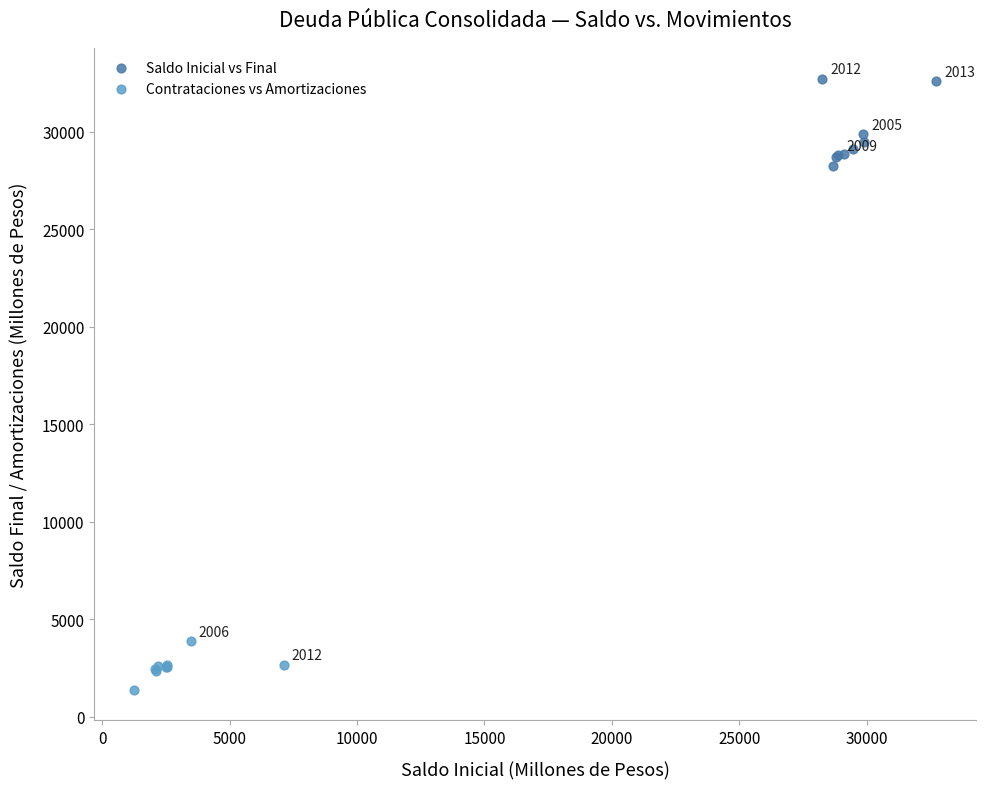

Which series contains the highest Y value?

Saldo Inicial vs Final